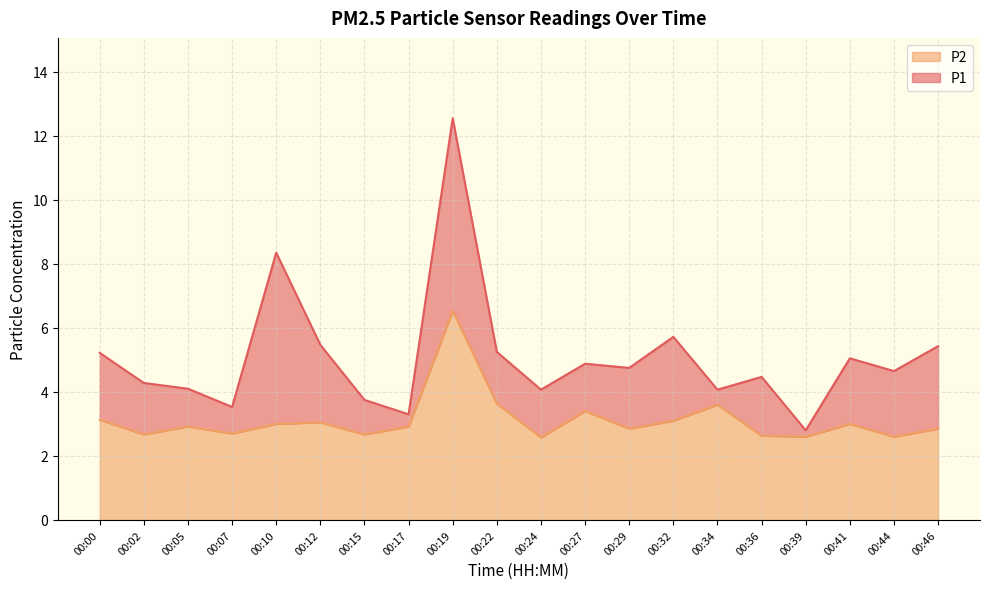

What is the difference between the maximum and minimum values in the P2 series?

4.0